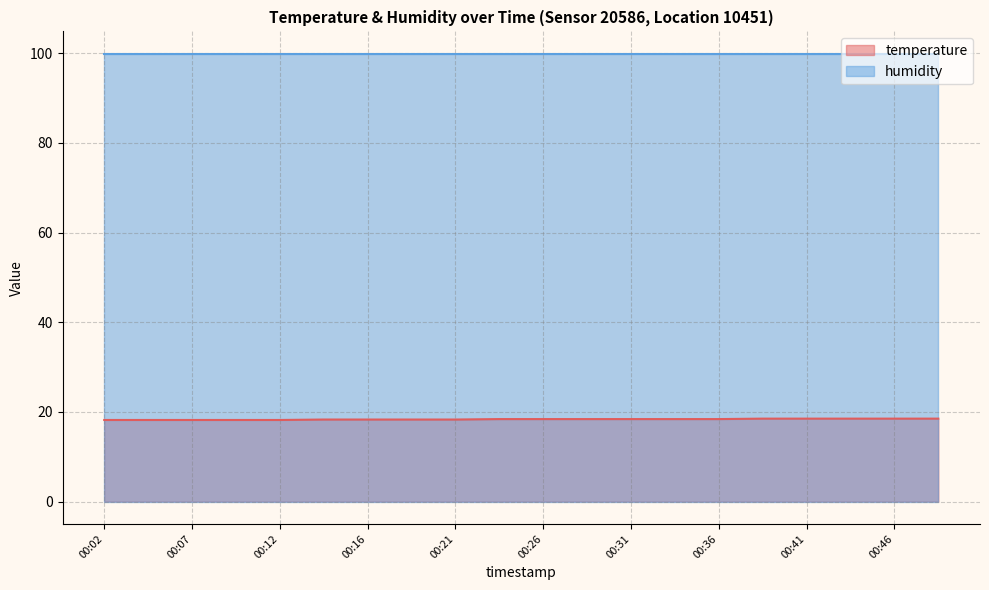

Rank the categories by value from lowest to highest.

00:02, 00:04, 00:07, 00:09, 00:12, 00:14, 00:16, 00:19, 00:21, 00:24, 00:26, 00:29, 00:31, 00:34, 00:36, 00:38, 00:41, 00:43, 00:46, 00:48